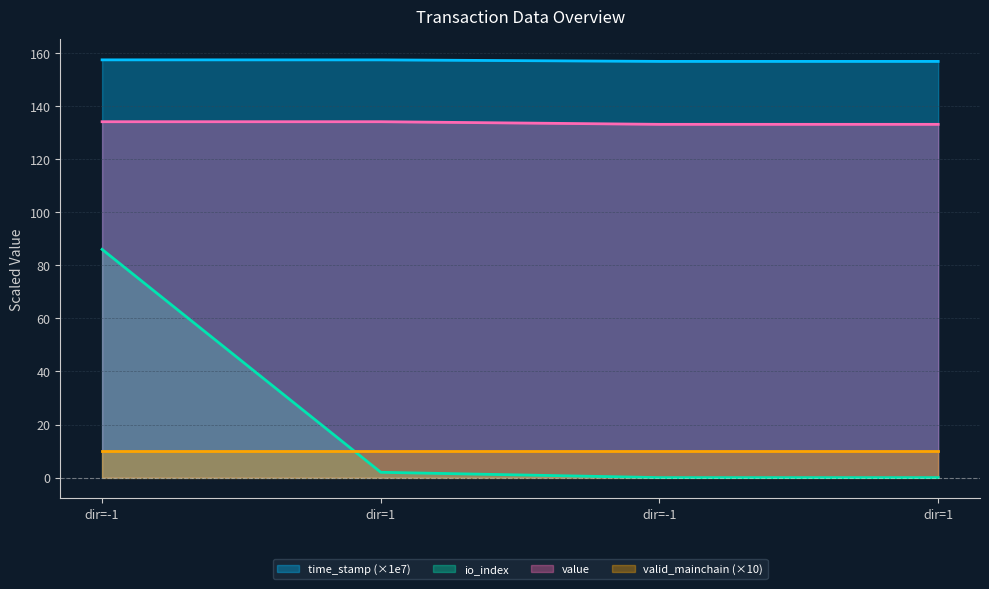

True or false: time_stamp and value intersect in this chart.

False